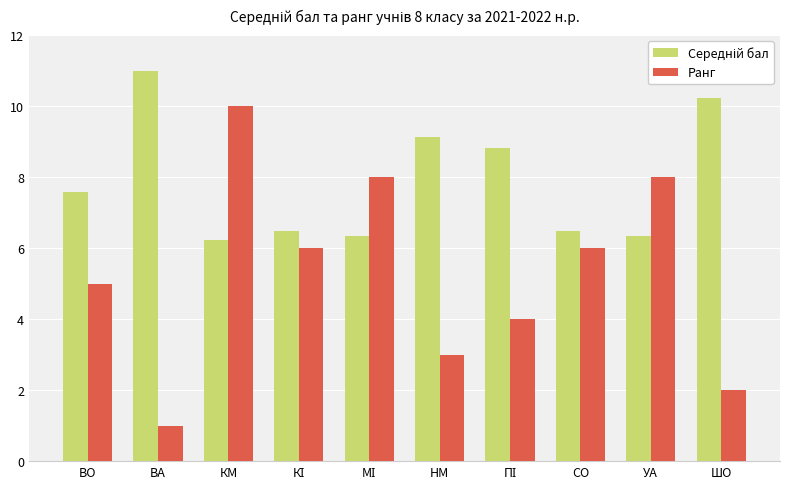

The Ранг series shows 6.0 at СО. True or false?

True